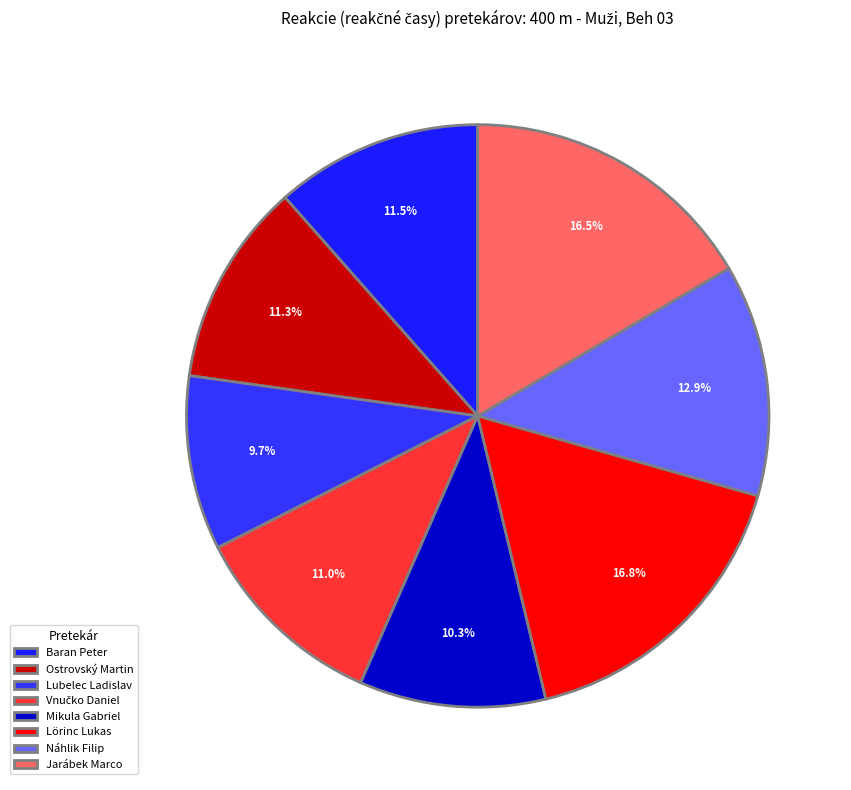

Count the number of slices in the pie.

8